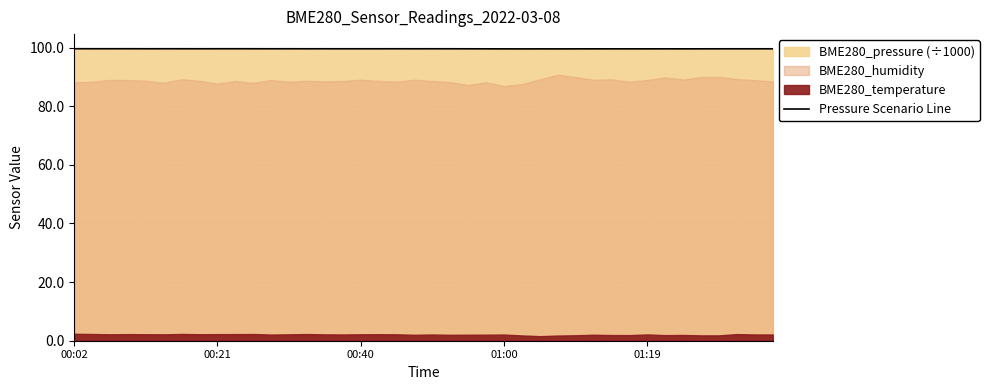

Is it true that the value at 00:02 is 138.4?

False